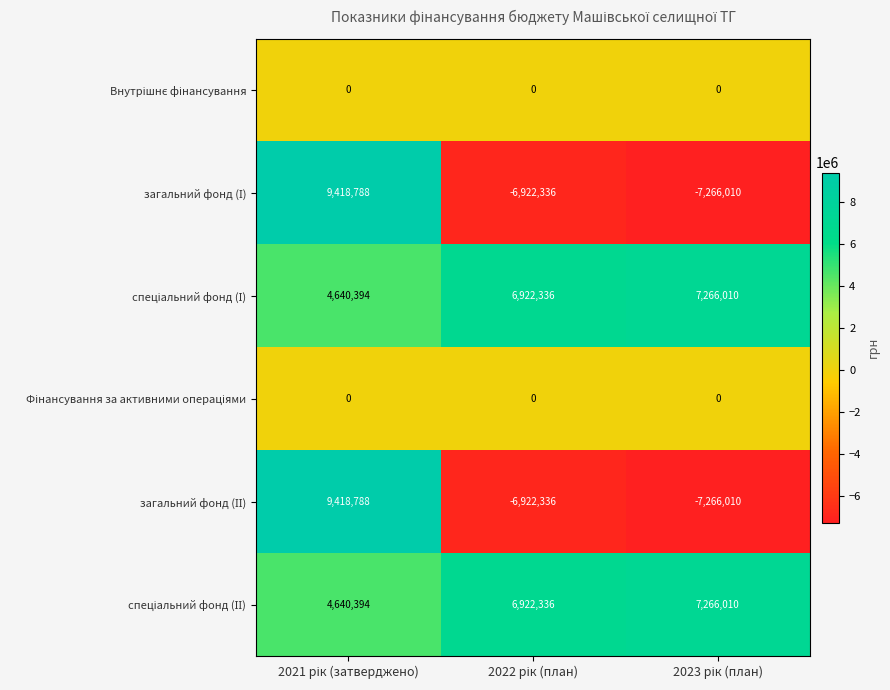

At how many categories does at least one series exceed 4256367?

3